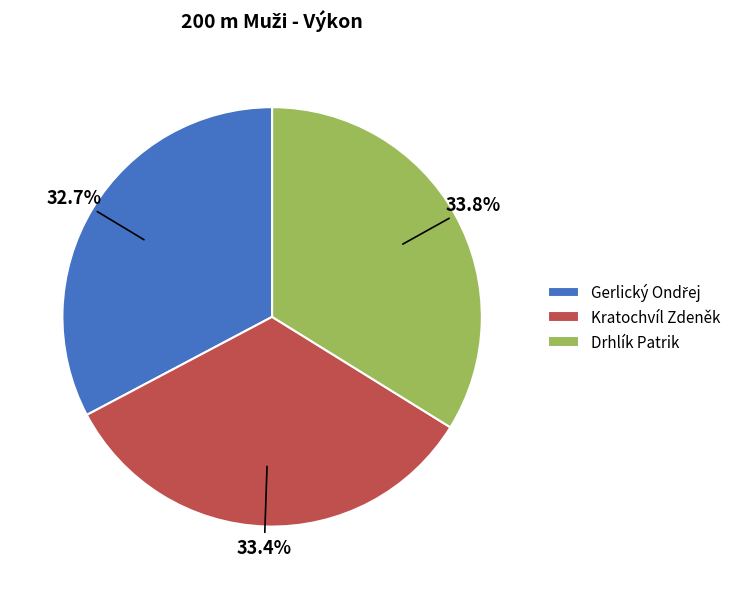

To the nearest percent, what is the difference between the largest and smallest slice percentages?

1%